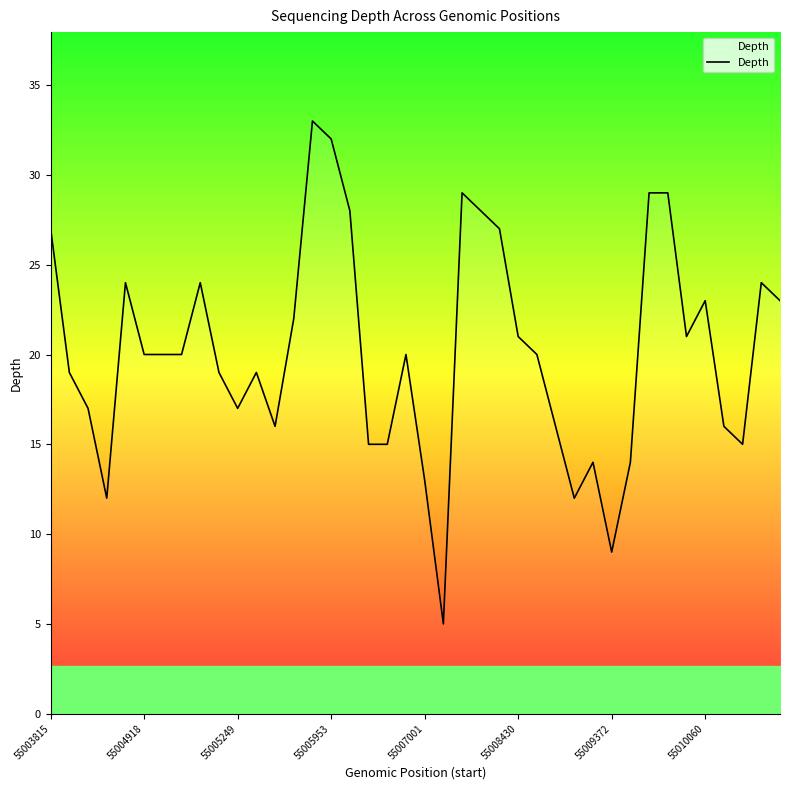

Count the number of data series in this chart.

1